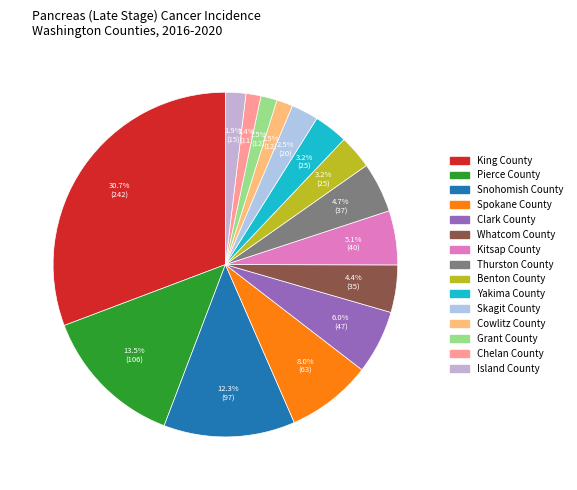

What is the largest slice in the pie chart?

King County